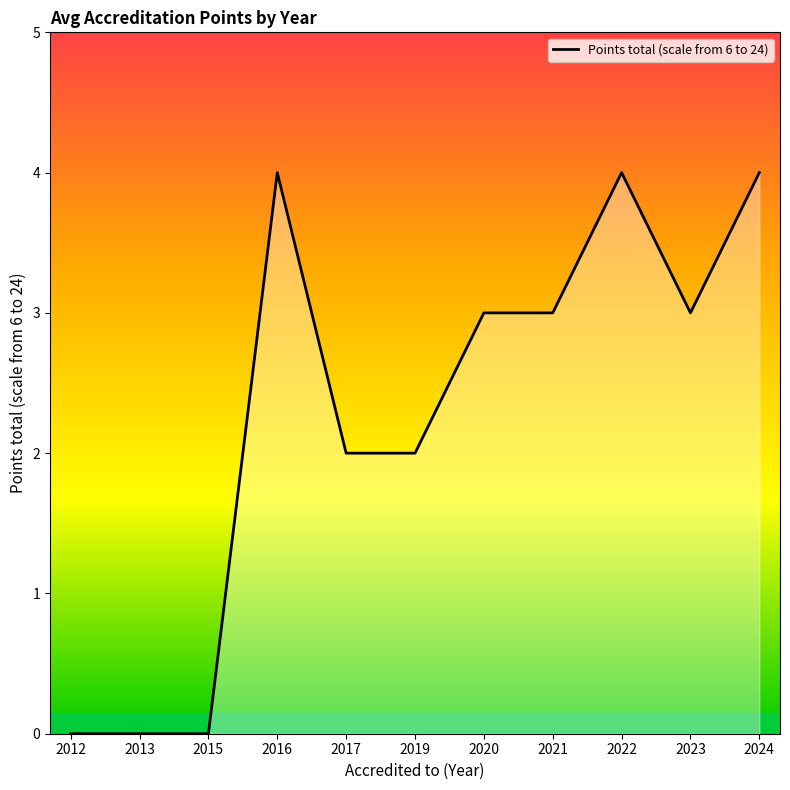

What is the maximum value shown in the chart?

4